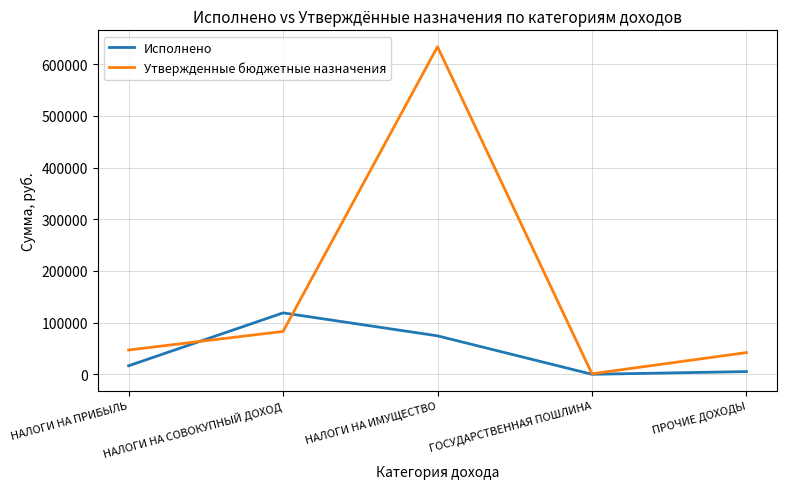

Which series changed the most between НАЛОГИ НА ПРИБЫЛЬ and НАЛОГИ НА ИМУЩЕСТВО?

Утвержденные бюджетные назначения